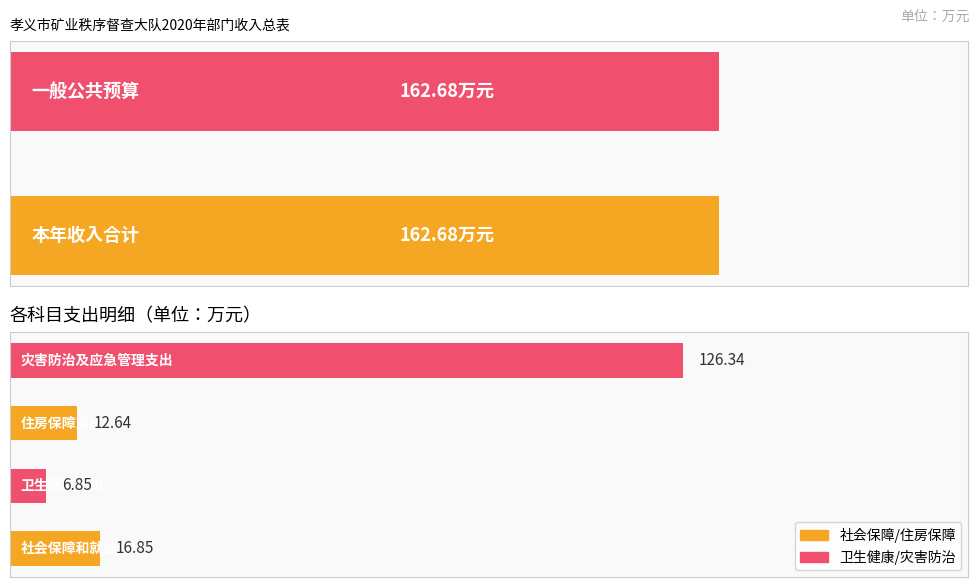

The value at 住房保障支出 is 12.6. True or false?

True